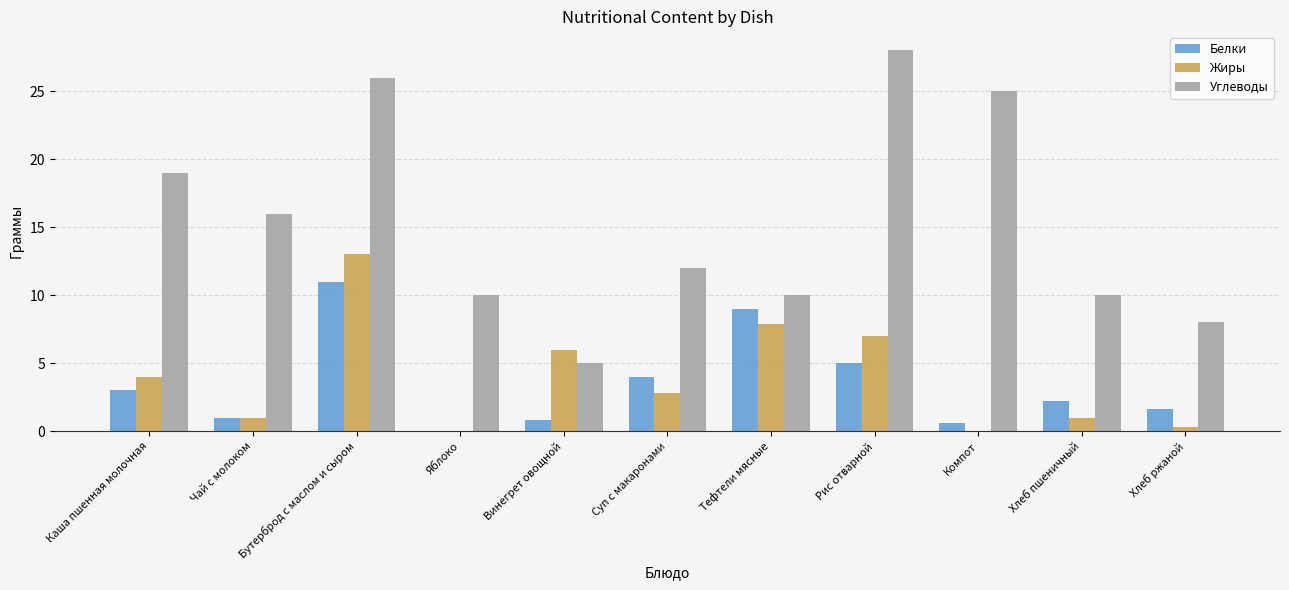

What is the difference between the Белки values at Яблоко and Винегрет овощной?

0.8